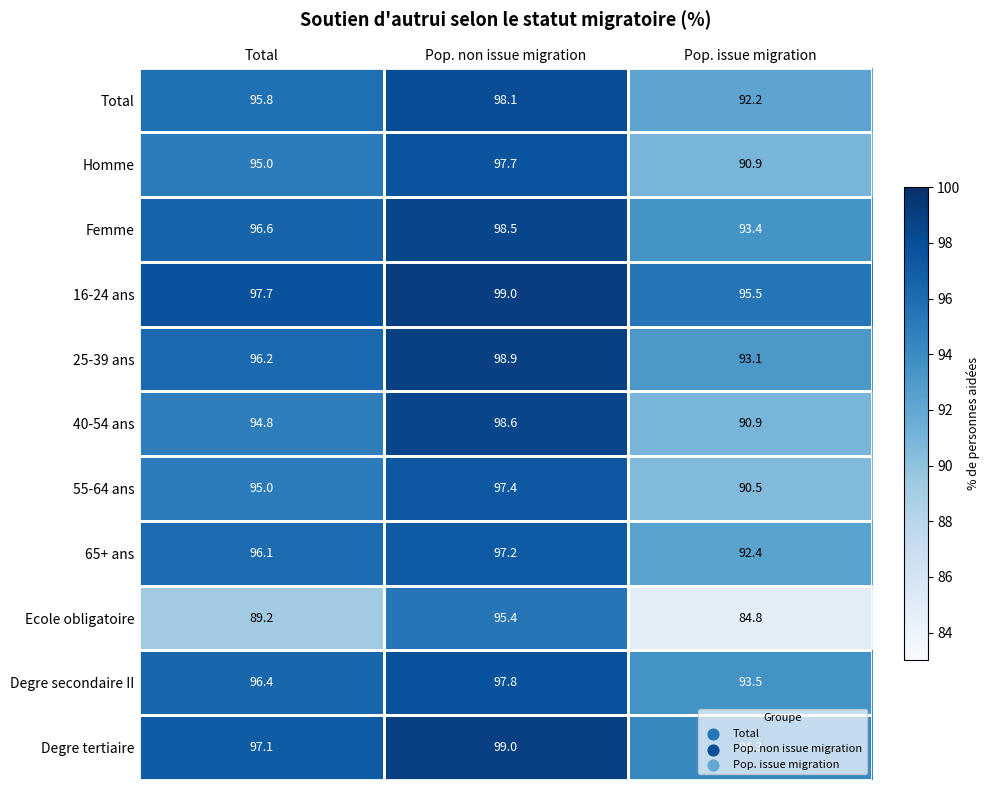

At which label is 16-24 ans closest to 97?

Total